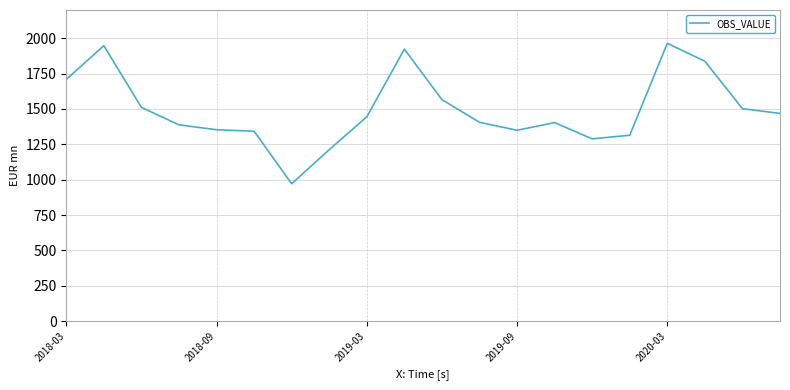

What is the maximum value shown in the chart?

1964.5